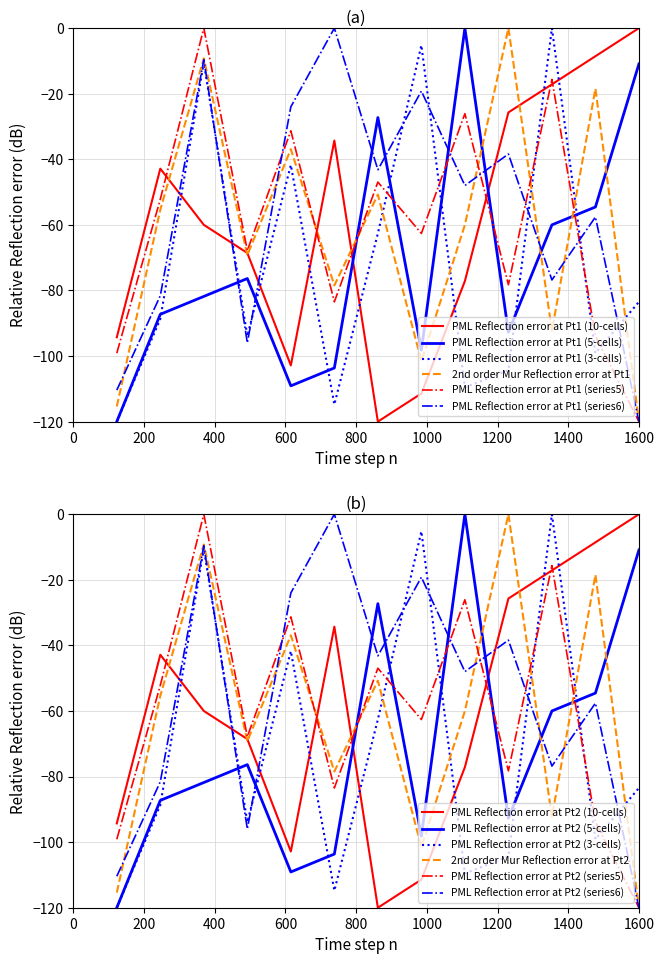

After their last crossing, which series has the higher values: PML Reflection error at Pt1 (series6) or PML Reflection error at Pt1 (10-cells)?

PML Reflection error at Pt1 (10-cells)